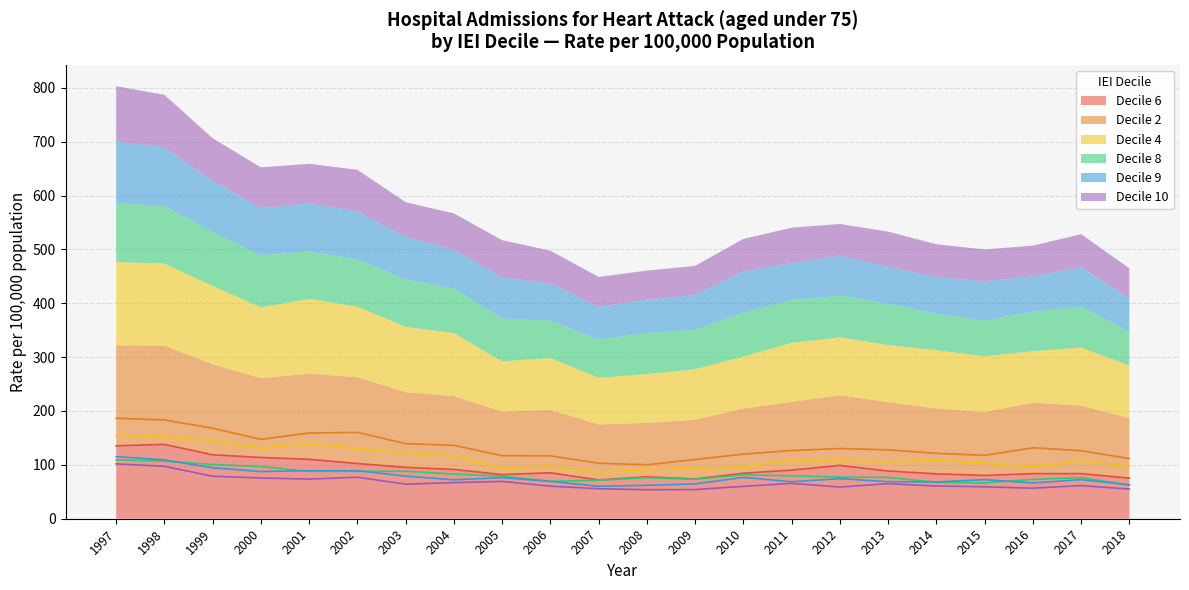

Reading right to left, extract all data points from this chart.

Decile 6: 75.3	83.8	83.7	80.4	83.3	88.6	99.0	90.3	84.5	73.9	77.8	72.0	85.3	82.0	91.5	95.4	102.5	110.3	113.7	118.7	138.0	135.4
Decile 2: 111.6	126.3	131.7	117.7	121.4	127.9	130.3	126.6	120.0	109.9	100.2	103.0	116.7	117.0	136.2	139.4	160.3	159.1	147.4	168.0	183.4	186.6
Decile 4: 97.5	107.7	95.6	103.4	108.3	105.9	107.4	109.6	96.4	93.6	90.6	86.5	96.3	93.3	116.9	121.5	130.7	138.8	131.1	145.4	152.2	154.5
Decile 8: 62.4	76.5	72.9	66.6	67.7	76.7	77.3	79.6	81.7	73.2	76.1	71.4	69.5	79.2	82.9	88.1	88.0	87.9	97.0	100.7	106.9	109.2
Decile 9: 63.0	72.5	66.4	72.6	68.2	68.8	74.4	68.6	76.8	64.6	62.0	60.3	69.3	76.4	72.2	79.1	89.2	89.3	87.5	94.6	109.2	115.3
Decile 10: 55.1	61.5	56.7	59.2	60.7	65.1	58.8	65.6	60.1	54.2	53.9	55.7	60.5	69.2	67.1	64.2	77.0	73.6	75.6	78.9	97.3	101.9